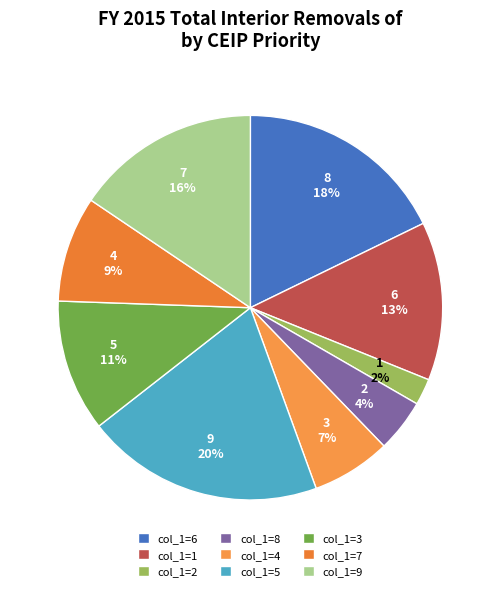

How many segments does this pie chart have?

9